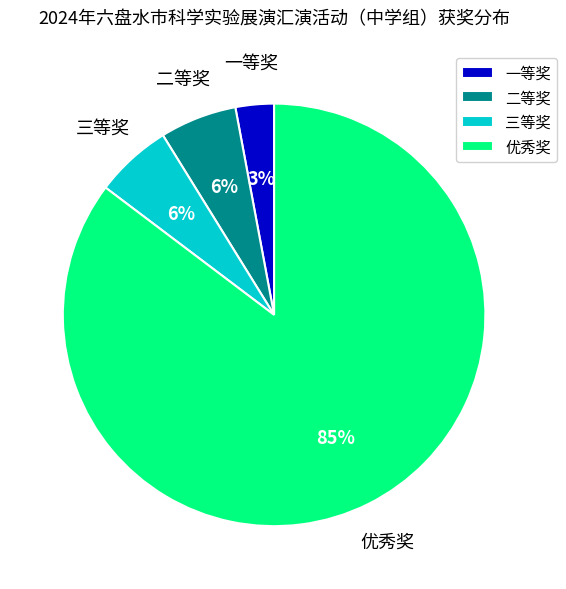

Does 三等奖 account for over 50% of the chart?

No